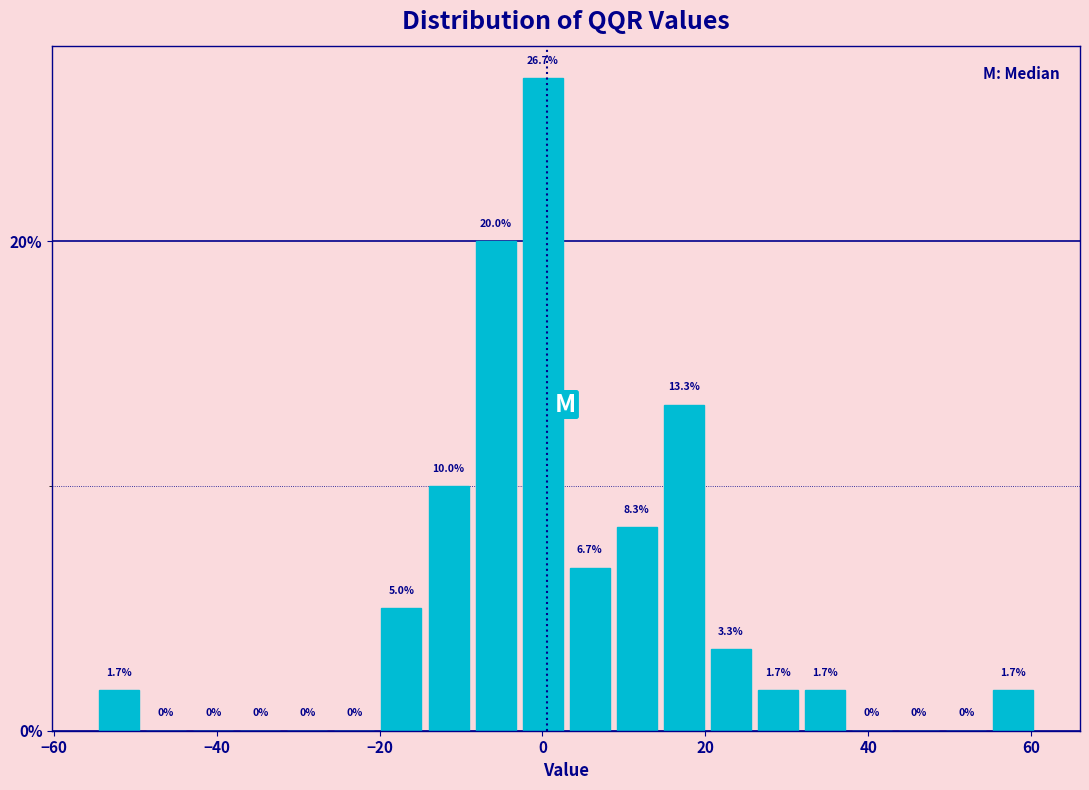

Around what value on the x-axis is the tallest bar? Give the approximate position of its centre, as read against the axis.

0